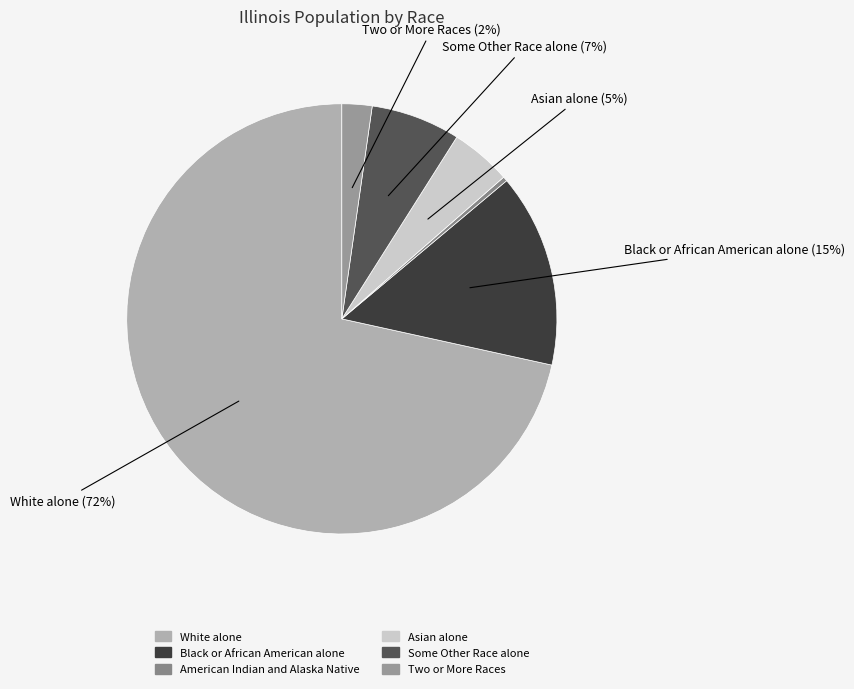

To the nearest percent, what is the difference between the largest and smallest slice percentages?

71%